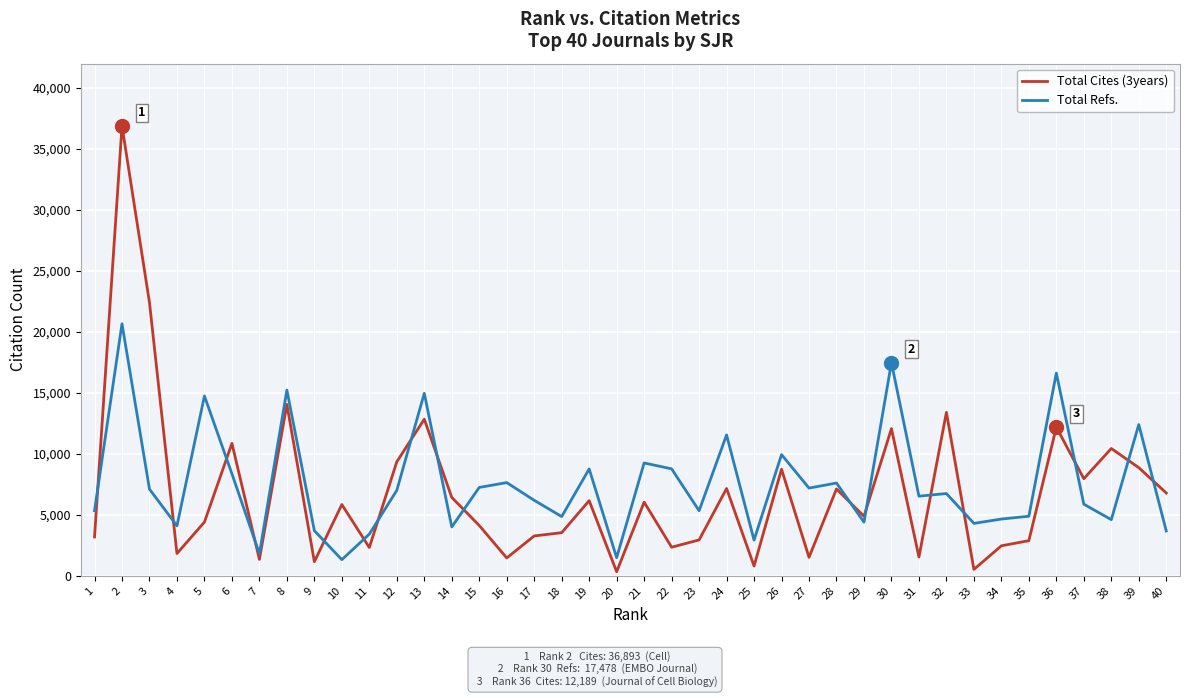

Which series ends up on top after the final intersection of Total Refs. and Total Cites (3years)?

Total Cites (3years)